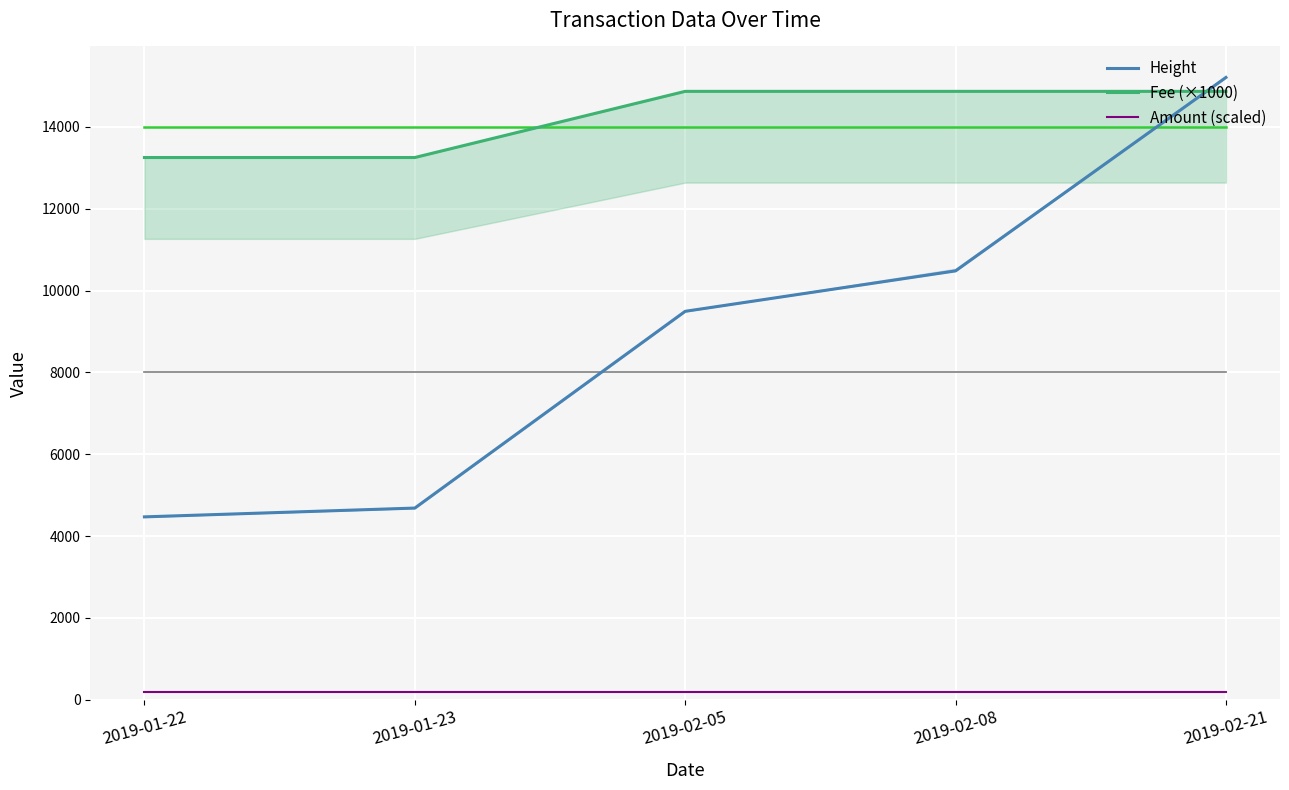

Which series changed the most between 2019-01-22 and 2019-02-08?

Height